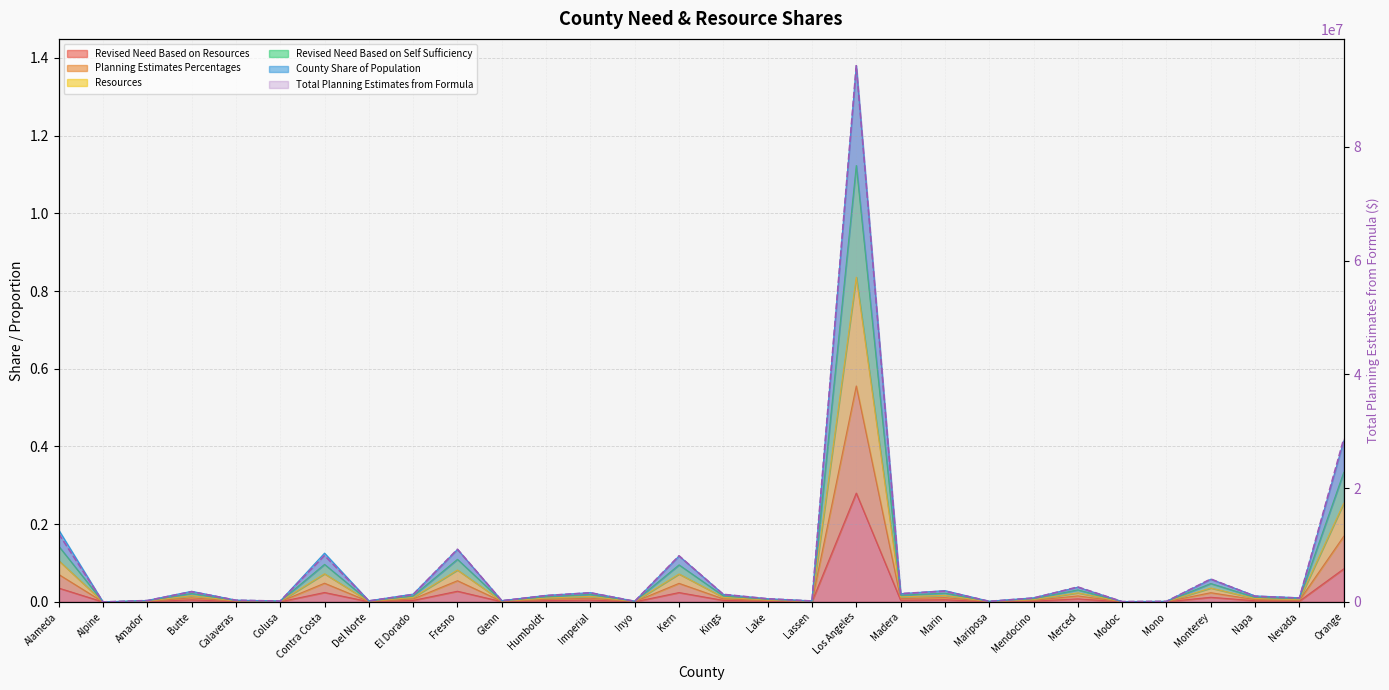

What position from the right is Mendocino?

8